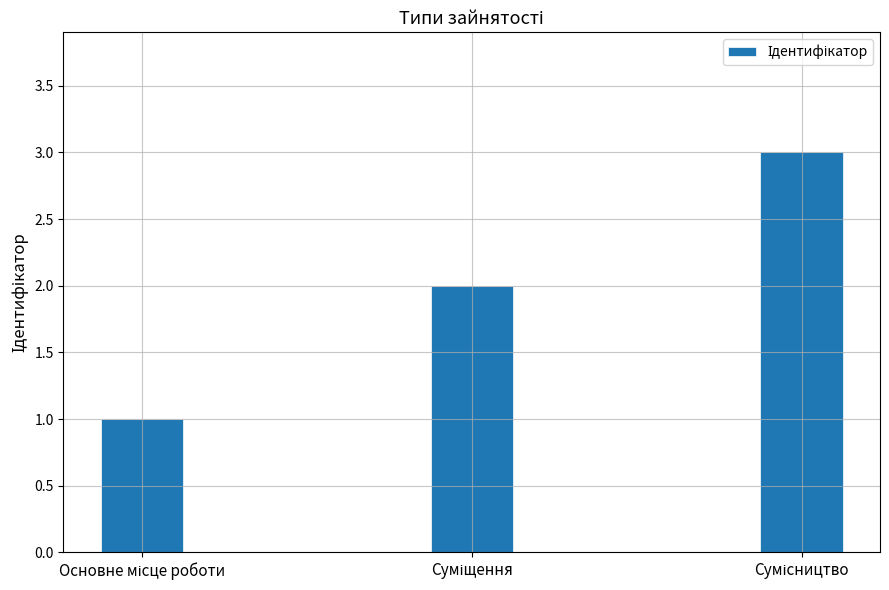

What is the maximum value shown in the chart?

3